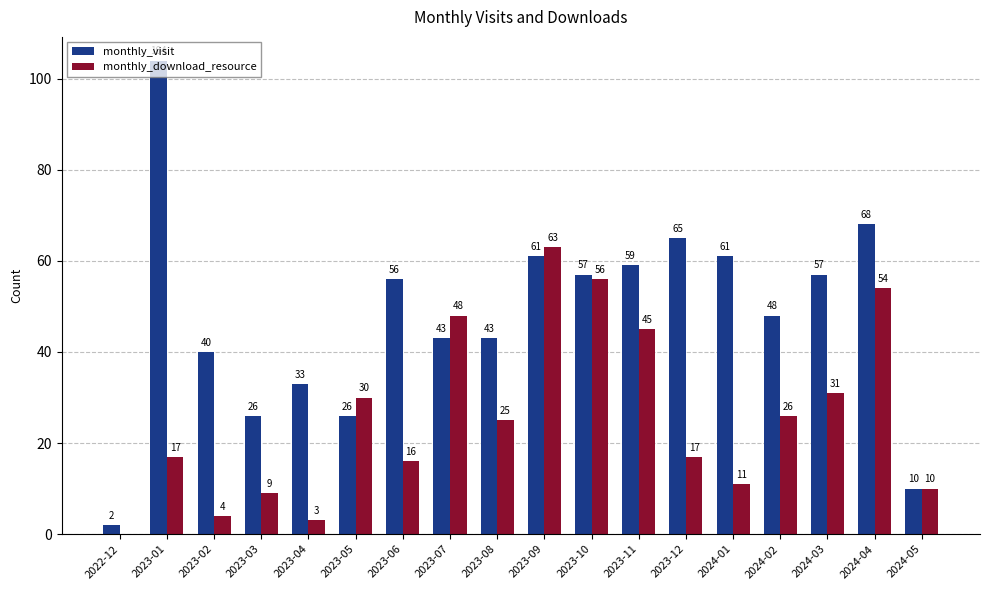

Is the value of monthly_visit at 2023-04 greater than the value of monthly_download_resource at 2023-03?

Yes